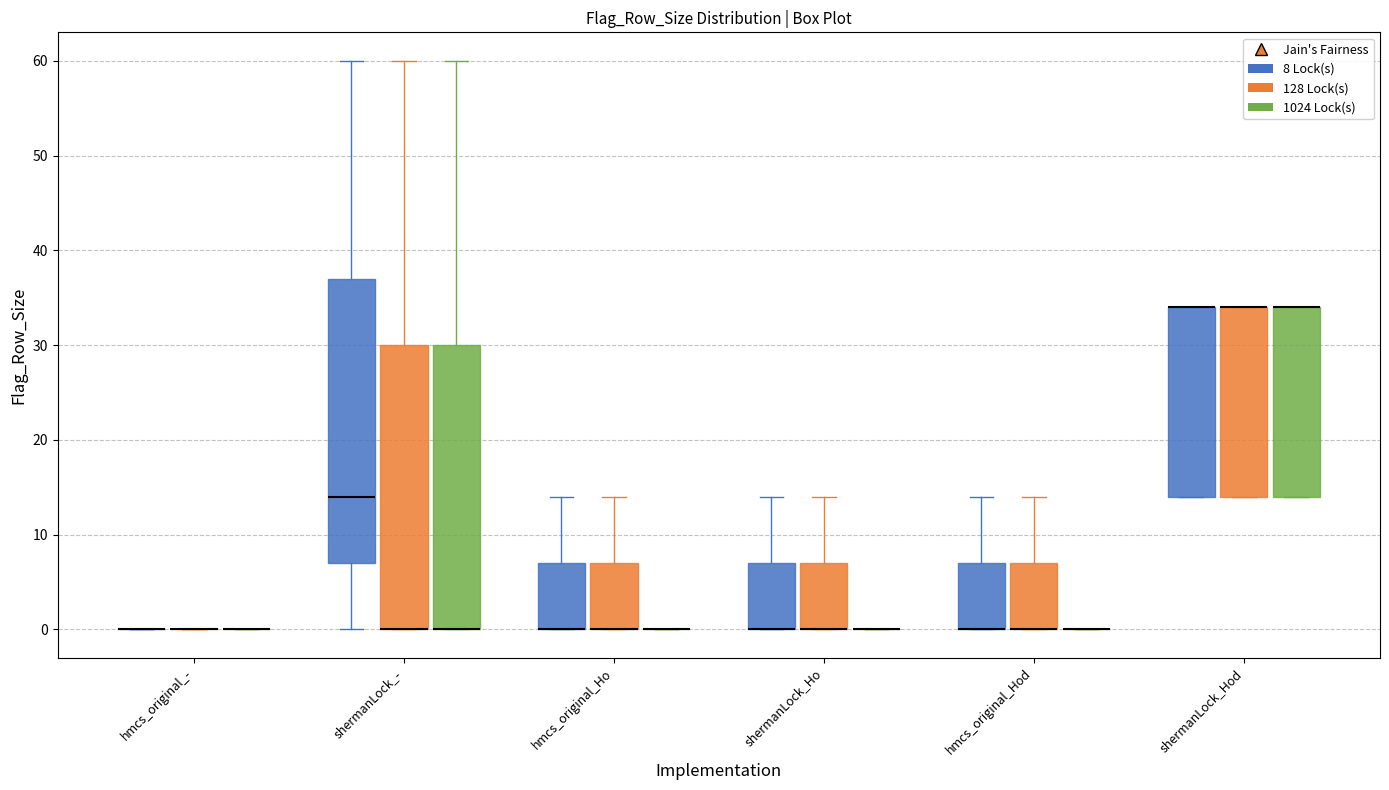

Reading left to right, transcribe this box plot: for each box, give where its median line is, the range the box spans, and where its two whiskers end, as read against the y-axis. The values are not printed on the chart, so give them approximately, as read against the axis.

hmcs_original_- (8 Lock(s)): box collapsed to a line at 0, whiskers 0 to 0
hmcs_original_- (128 Lock(s)): box collapsed to a line at 0, whiskers 0 to 0
hmcs_original_- (1024 Lock(s)): box collapsed to a line at 0, whiskers 0 to 0
shermanLock_- (8 Lock(s)): median 14, box 7 to 37, whiskers 0 to 60
shermanLock_- (128 Lock(s)): median 0 (drawn on the box's lower edge), box 0 to 30, whiskers 0 to 60
shermanLock_- (1024 Lock(s)): median 0 (drawn on the box's lower edge), box 0 to 30, whiskers 0 to 60
hmcs_original_Ho (8 Lock(s)): median 0 (drawn on the box's lower edge), box 0 to 7, whiskers 0 to 14
hmcs_original_Ho (128 Lock(s)): median 0 (drawn on the box's lower edge), box 0 to 7, whiskers 0 to 14
hmcs_original_Ho (1024 Lock(s)): box collapsed to a line at 0, whiskers 0 to 0
shermanLock_Ho (8 Lock(s)): median 0 (drawn on the box's lower edge), box 0 to 7, whiskers 0 to 14
shermanLock_Ho (128 Lock(s)): median 0 (drawn on the box's lower edge), box 0 to 7, whiskers 0 to 14
shermanLock_Ho (1024 Lock(s)): box collapsed to a line at 0, whiskers 0 to 0
hmcs_original_Hod (8 Lock(s)): median 0 (drawn on the box's lower edge), box 0 to 7, whiskers 0 to 14
hmcs_original_Hod (128 Lock(s)): median 0 (drawn on the box's lower edge), box 0 to 7, whiskers 0 to 14
hmcs_original_Hod (1024 Lock(s)): box collapsed to a line at 0, whiskers 0 to 0
shermanLock_Hod (8 Lock(s)): median 34 (drawn on the box's upper edge), box 14 to 34, whiskers 14 to 34
shermanLock_Hod (128 Lock(s)): median 34 (drawn on the box's upper edge), box 14 to 34, whiskers 14 to 34
shermanLock_Hod (1024 Lock(s)): median 34 (drawn on the box's upper edge), box 14 to 34, whiskers 14 to 34